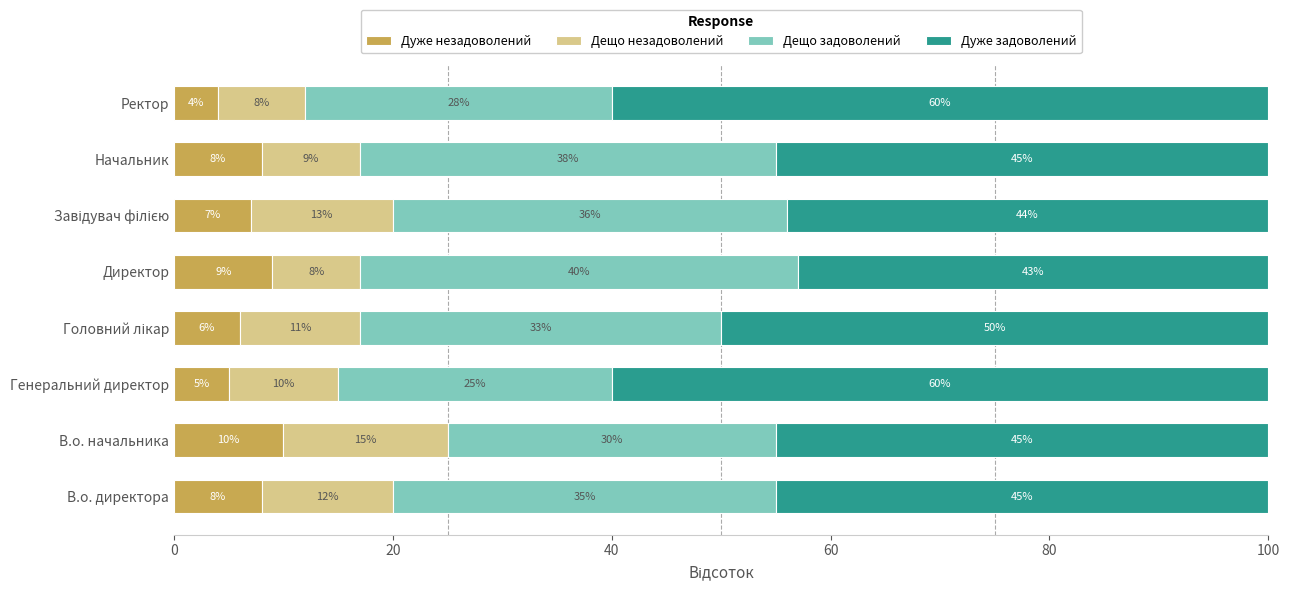

What is the minimum value for Дуже незадоволений?

4.0